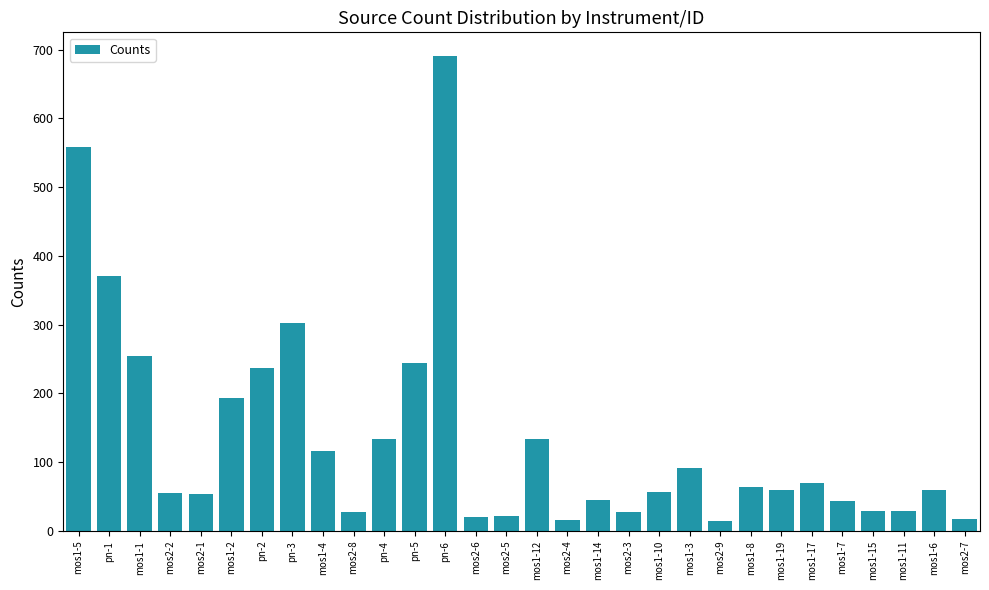

How many data points are above 59?

15